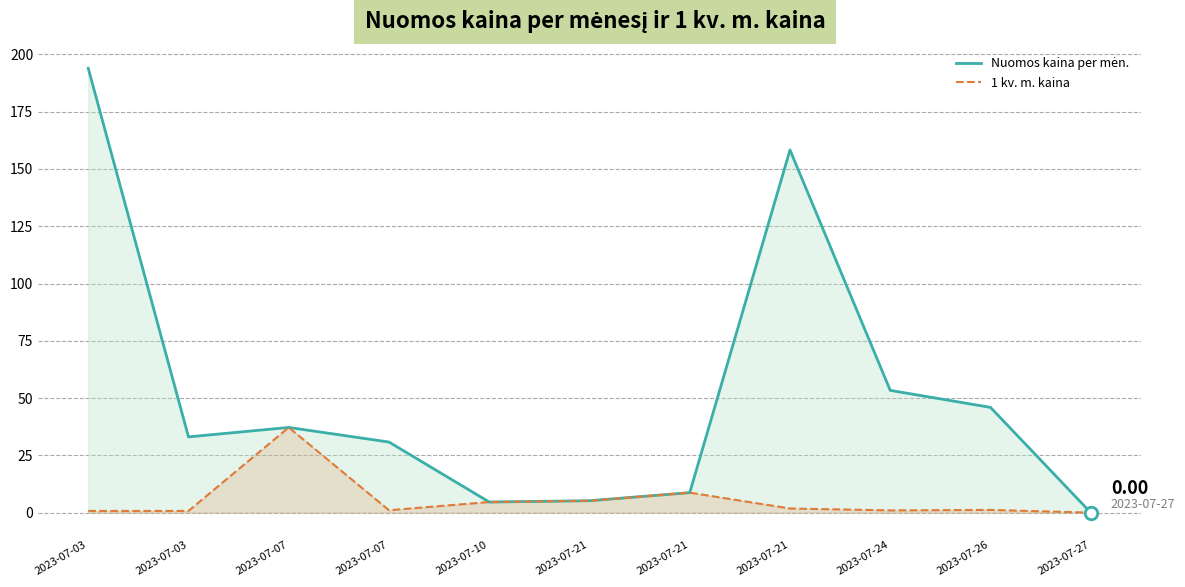

How many lines are shown in the chart?

2